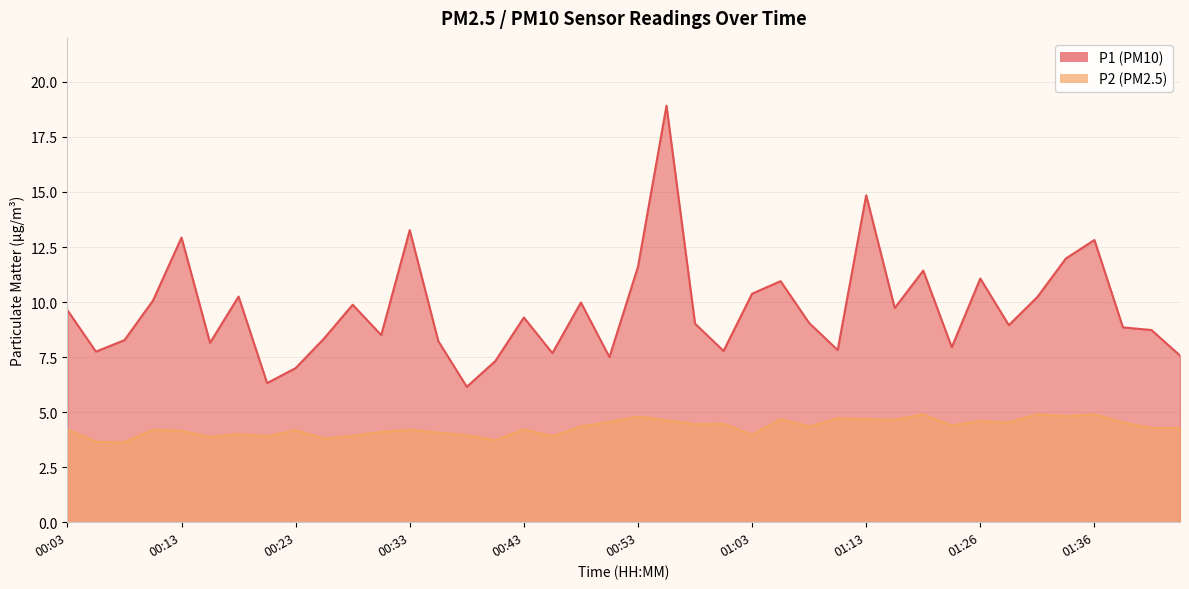

Reading right to left, list all the values displayed in this chart.

P1: 7.6	8.7	8.8	12.8	12.0	10.2	8.9	11.1	8.0	11.4	9.7	14.8	7.8	9.1	10.9	10.4	7.8	9.0	18.9	11.6	7.5	10.0	7.7	9.3	7.3	6.2	8.2	13.3	8.5	9.9	8.3	7.0	6.3	10.2	8.2	12.9	10.1	8.3	7.8	9.6
P2: 4.3	4.3	4.5	4.9	4.8	4.9	4.5	4.6	4.4	4.9	4.7	4.7	4.7	4.3	4.7	4.0	4.5	4.5	4.6	4.8	4.5	4.3	3.9	4.2	3.7	4.0	4.1	4.2	4.1	3.9	3.8	4.2	3.9	4.0	3.9	4.2	4.2	3.6	3.6	4.2